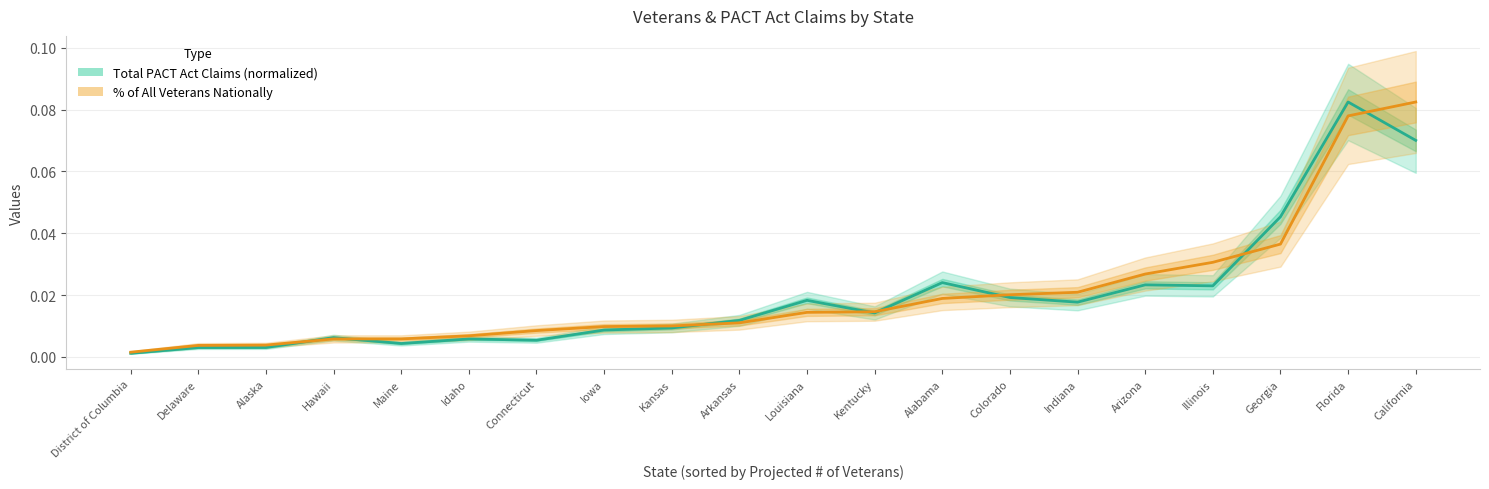

True or false: Total PACT Act Claims (normalized) and % of All Veterans Nationally intersect in this chart.

True